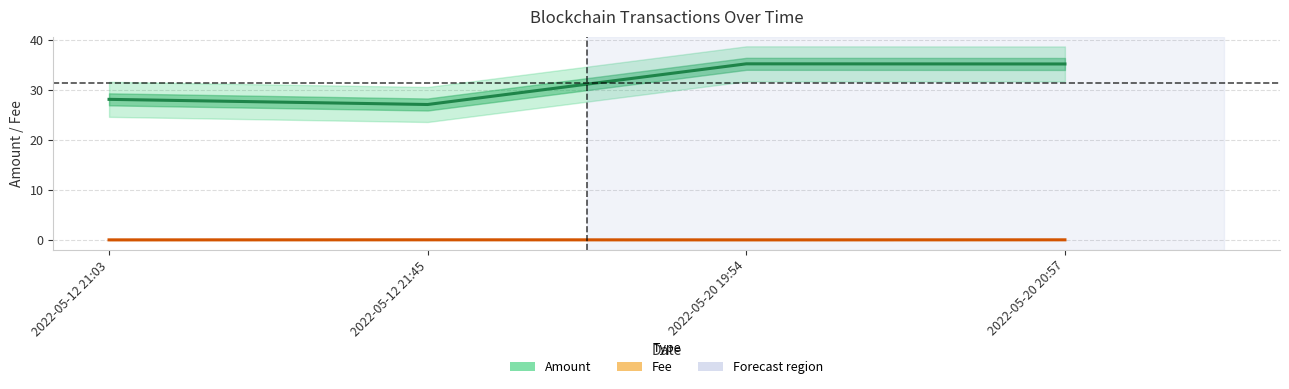

True or false: Fee and Amount cross at least once.

False